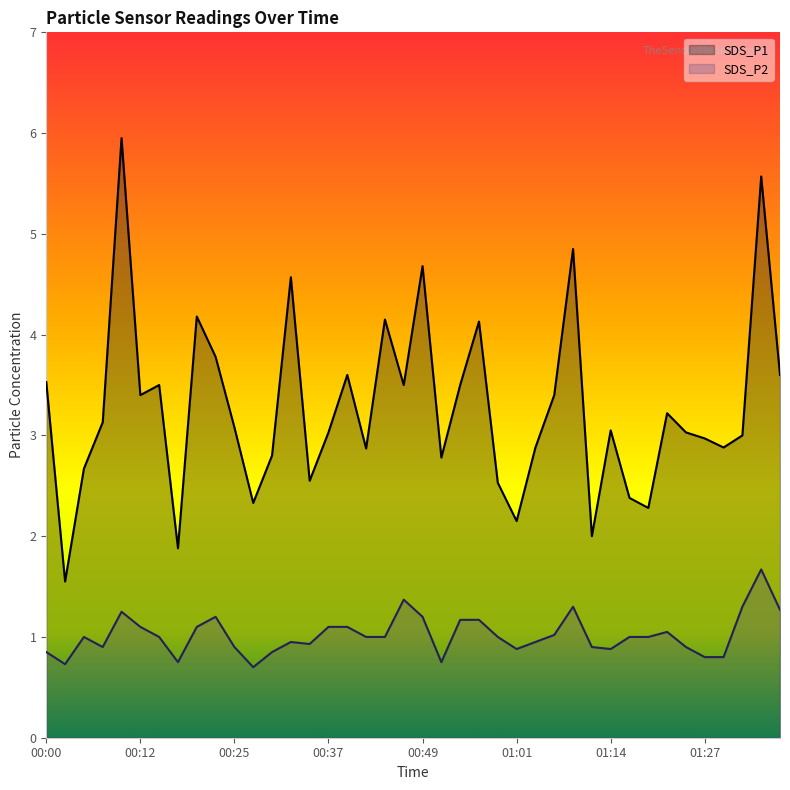

What is the total value across all series at 00:42?

3.9